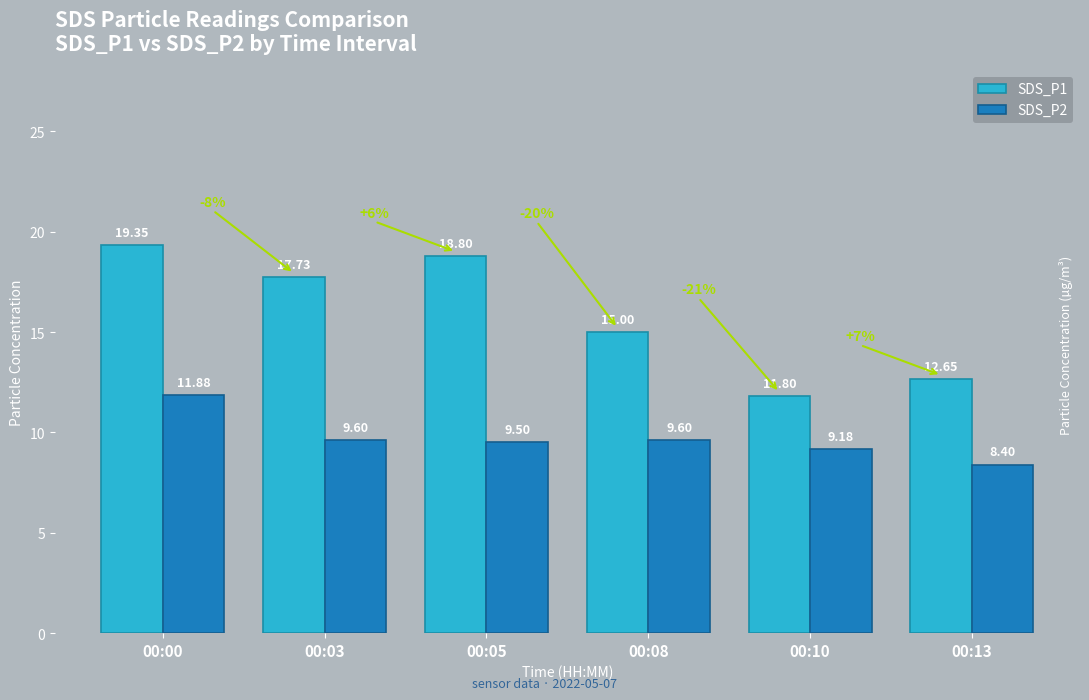

What is the difference between the highest and lowest values at 00:10?

2.6